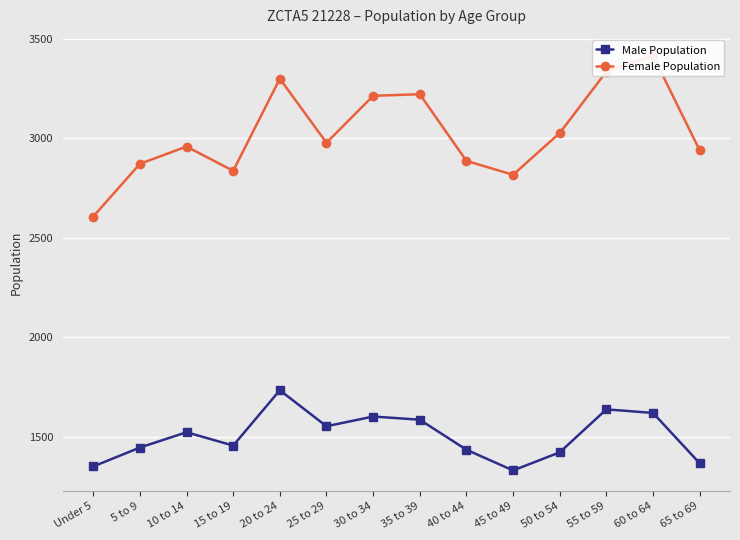

At which category is the sum across all series the highest?

60 to 64